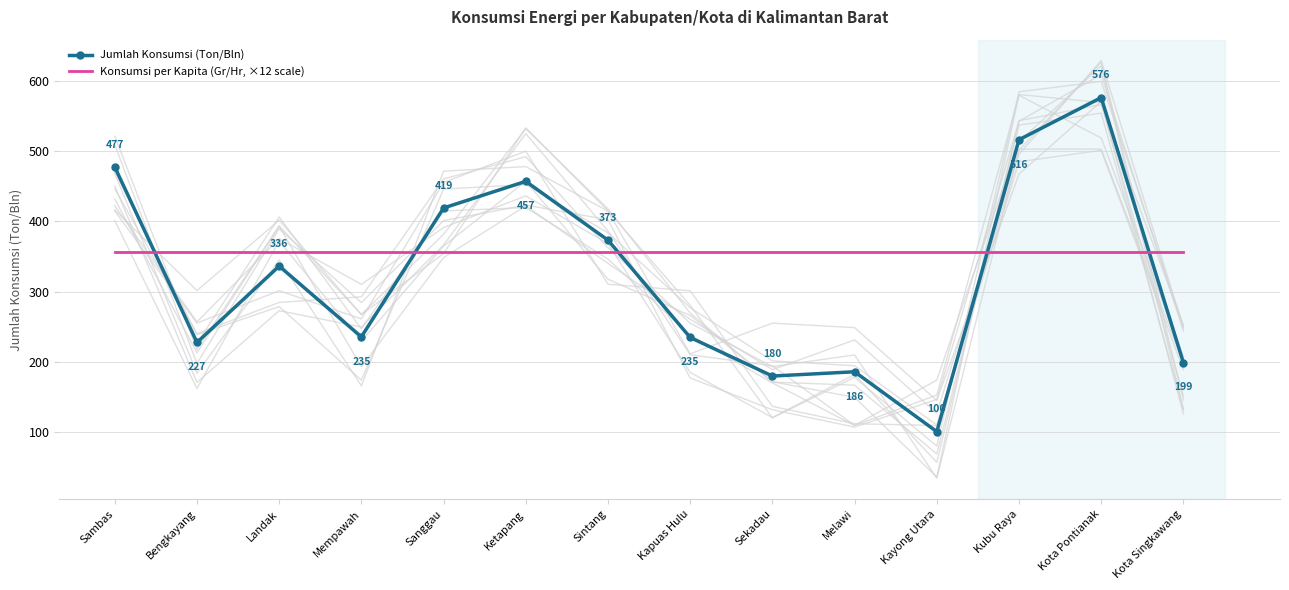

At which category does the chart reach its peak across all series?

Kota Pontianak